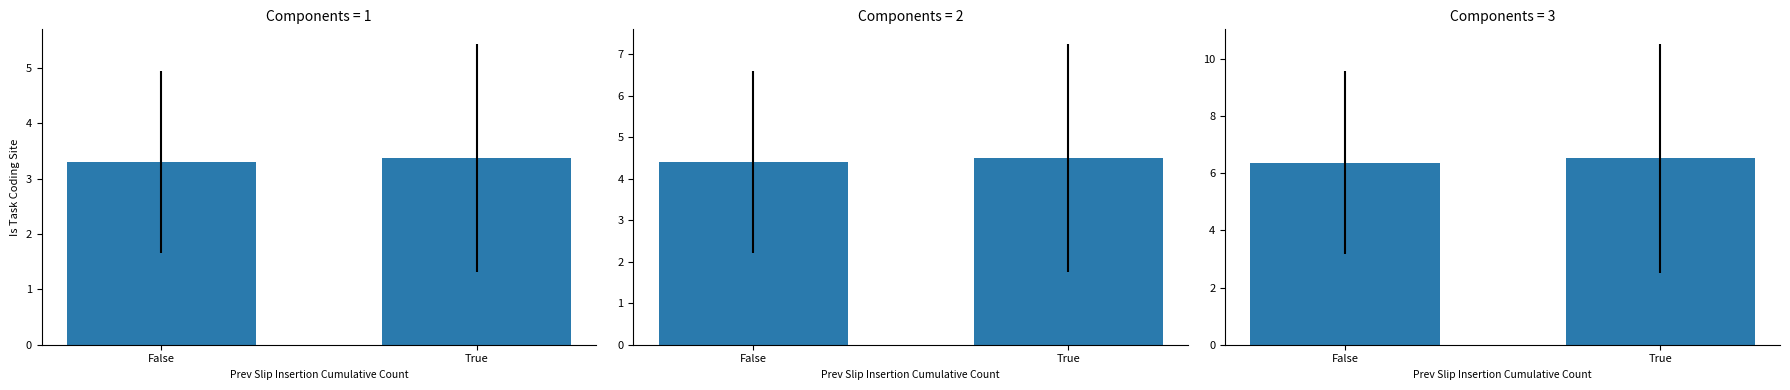

At which label does cm=7 reach its minimum?

False